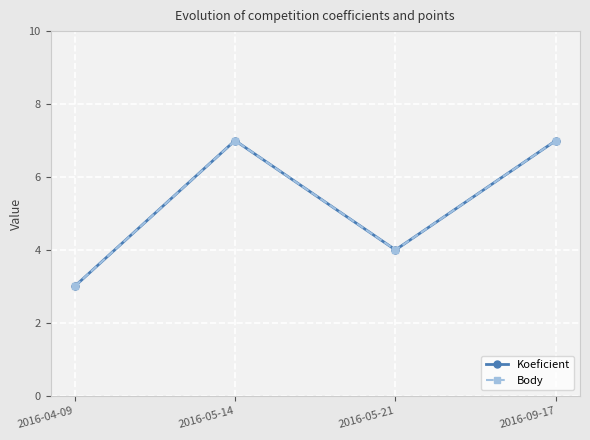

How many lines are shown in the chart?

2